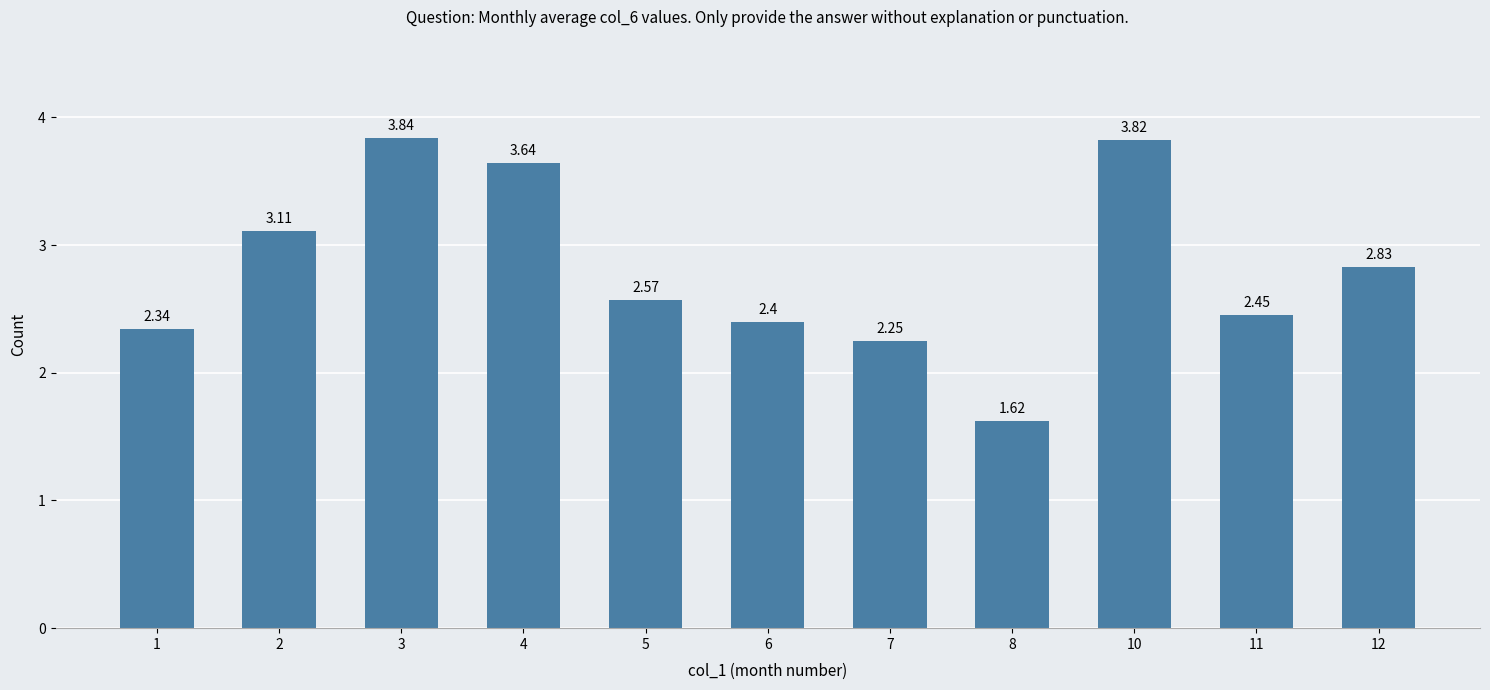

Does the chart contain stacked bars?

No